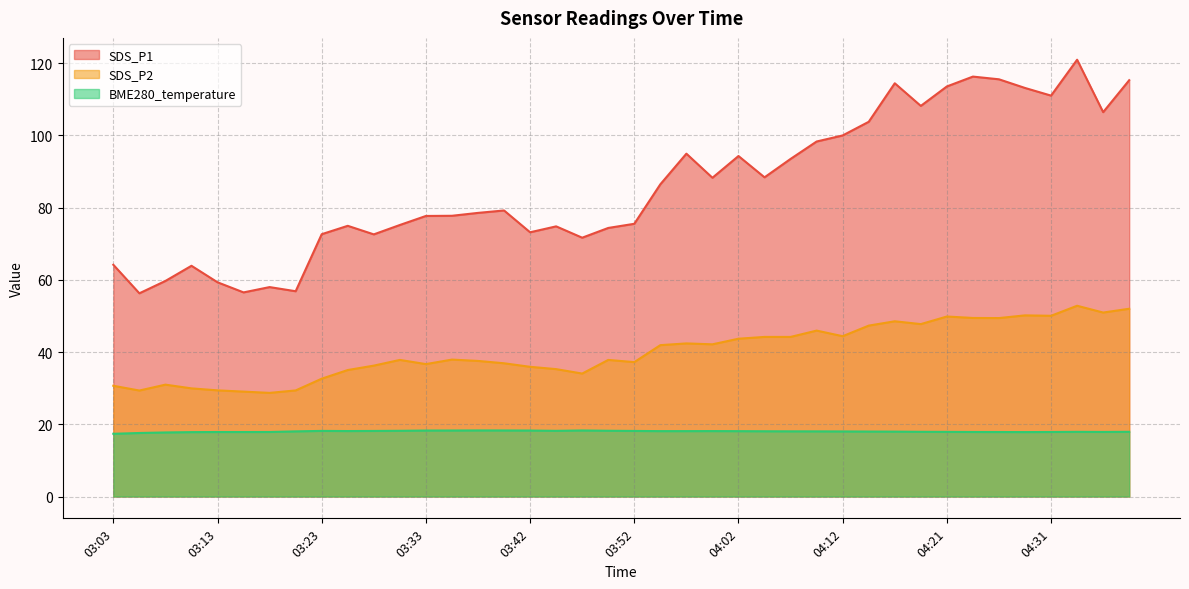

Does the chart have visible grid lines?

Yes